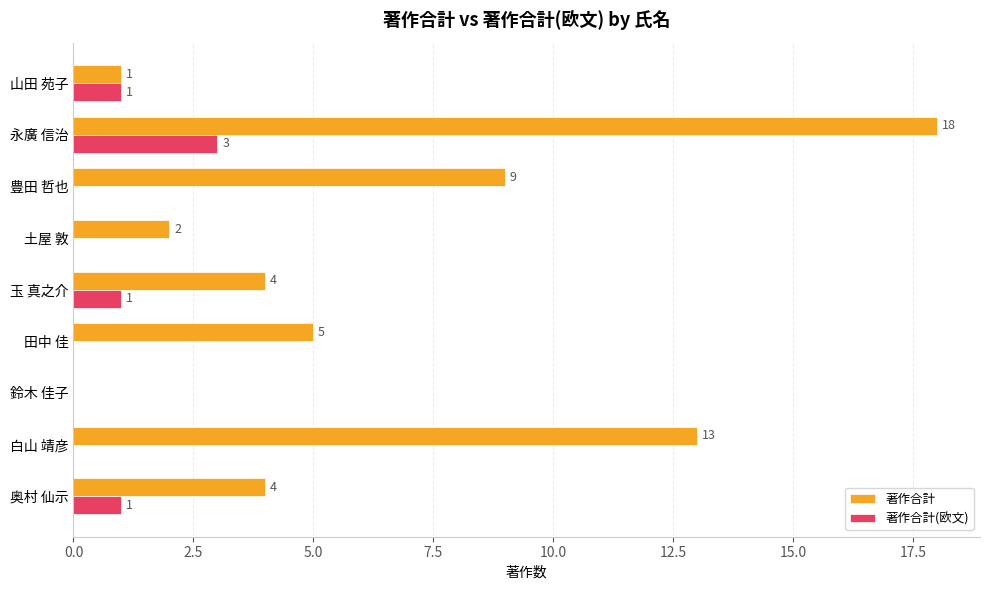

Is the value of 著作合計(欧文) at 鈴木 佳子 greater than the value of 著作合計 at 永廣 信治?

No